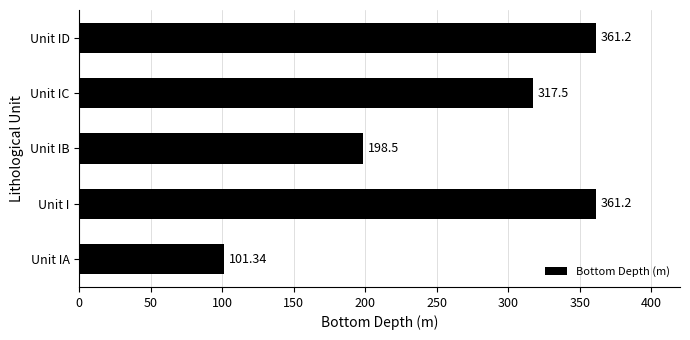

Which has a higher value, Unit IA or Unit IC?

Unit IC